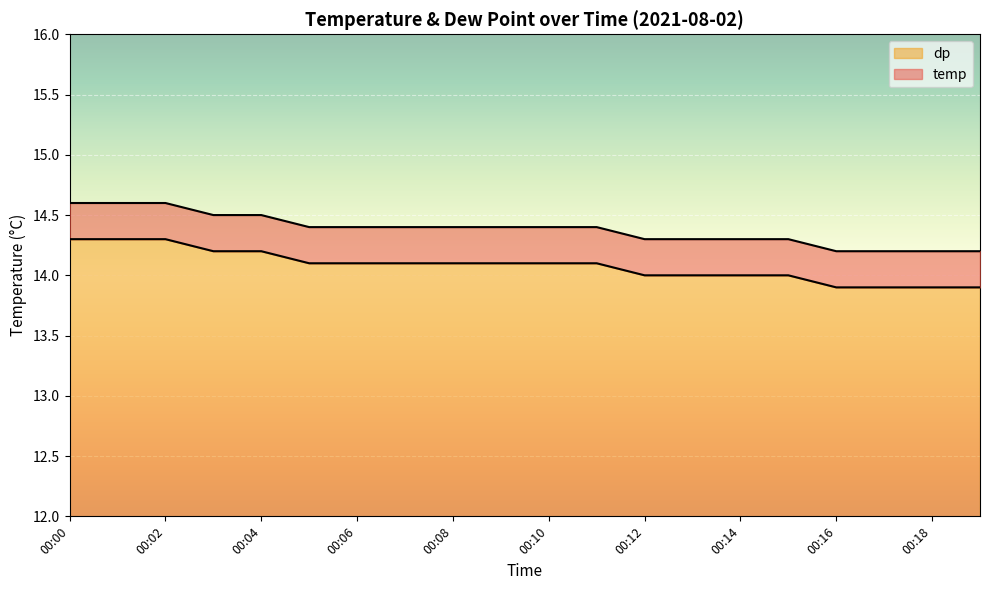

Rank the series by their maximum value, from lowest to highest.

dp, temp